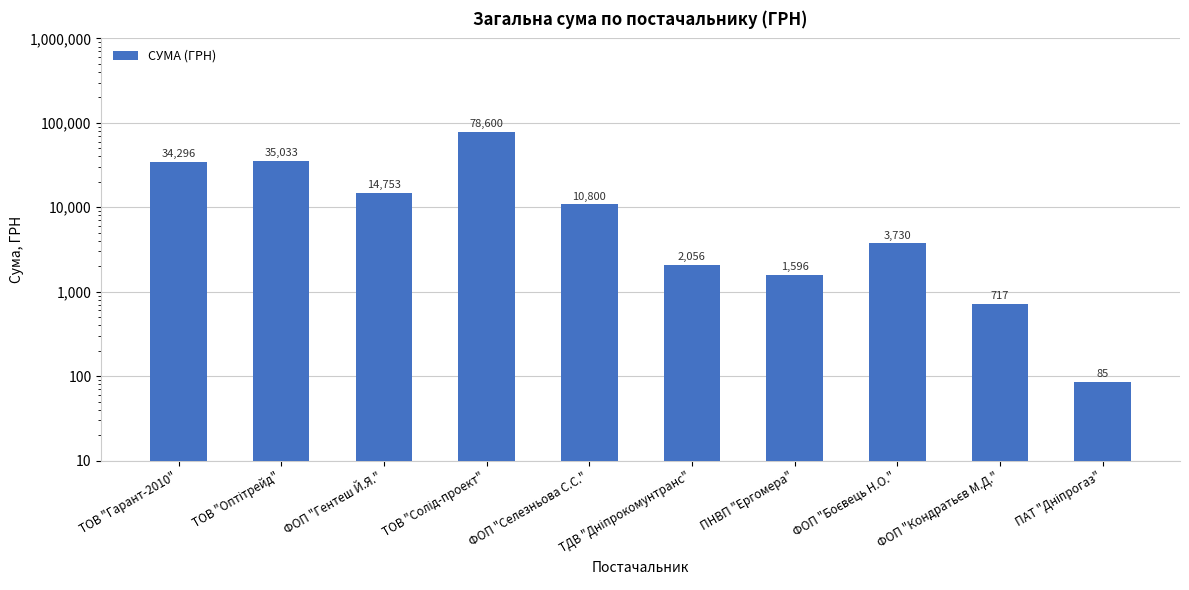

What is the sum of the values at ТОВ "Оптітрейд" and ТДВ "Дніпрокомунтранс"?

37089.2